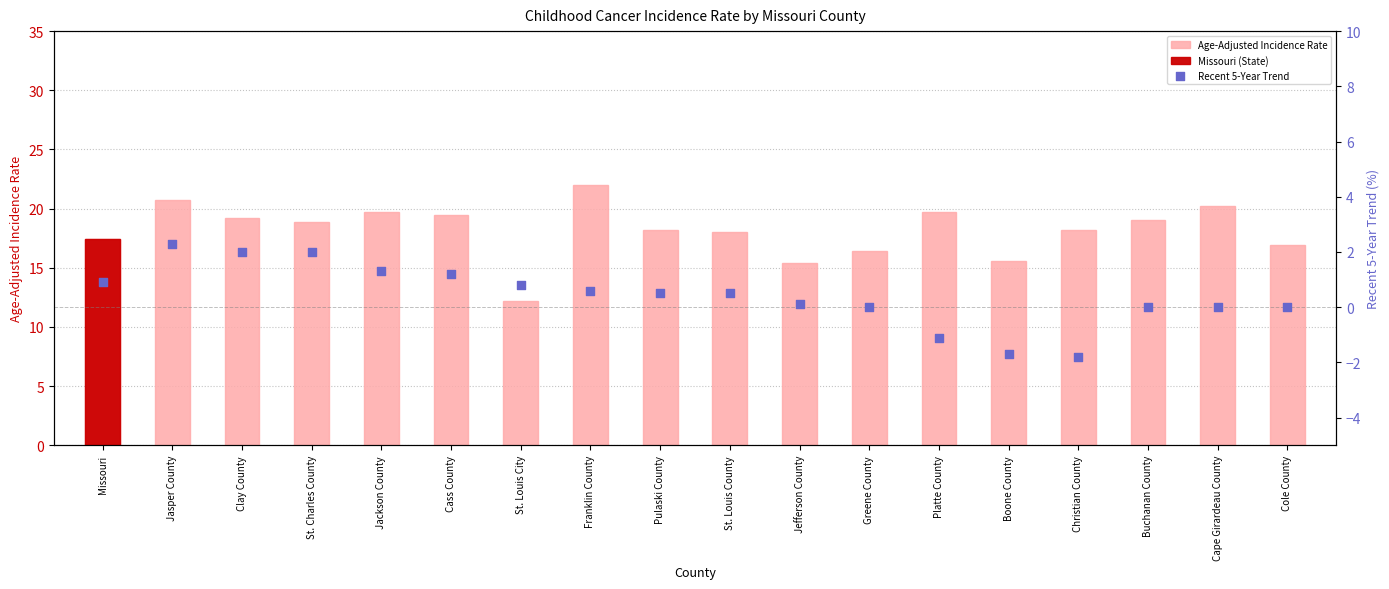

At which category is the sum across all series the highest?

Jasper County